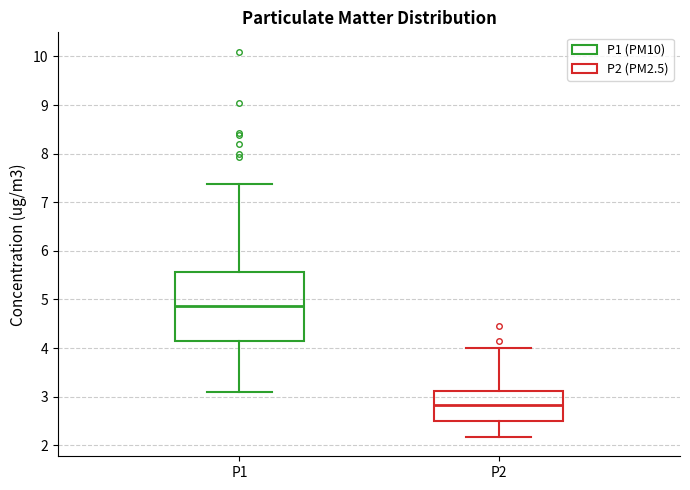

Reading left to right, read every box against the y-axis: the position of its median line, the range the box covers, and the ends of its whiskers. The values are not printed on the chart, so give them approximately, as read against the axis.

P1: median 4.9, box 4.1 to 5.6, whiskers 3.1 to 7.4
P2: median 2.8, box 2.5 to 3.1, whiskers 2.2 to 4.0